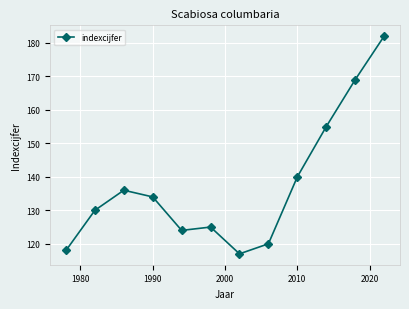

What is the smallest value displayed?

117